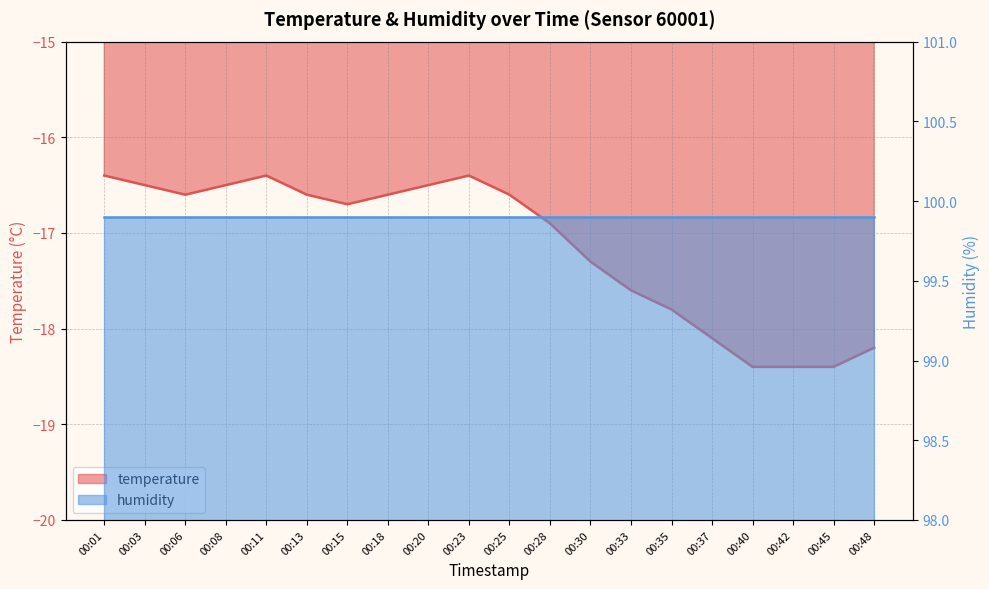

Rank the categories by value from highest to lowest.

00:01, 00:11, 00:23, 00:03, 00:08, 00:20, 00:06, 00:13, 00:18, 00:25, 00:15, 00:28, 00:30, 00:33, 00:35, 00:37, 00:48, 00:40, 00:42, 00:45